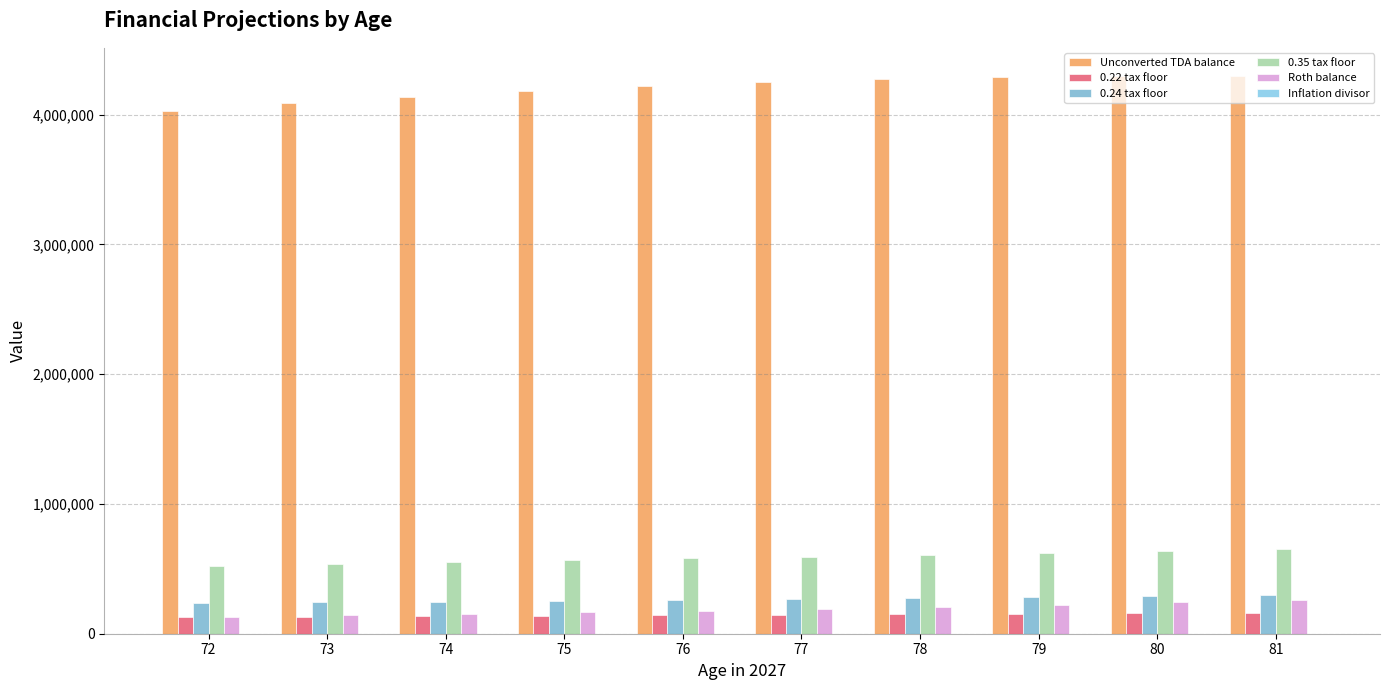

At which label does 0.22 tax floor reach its minimum?

72